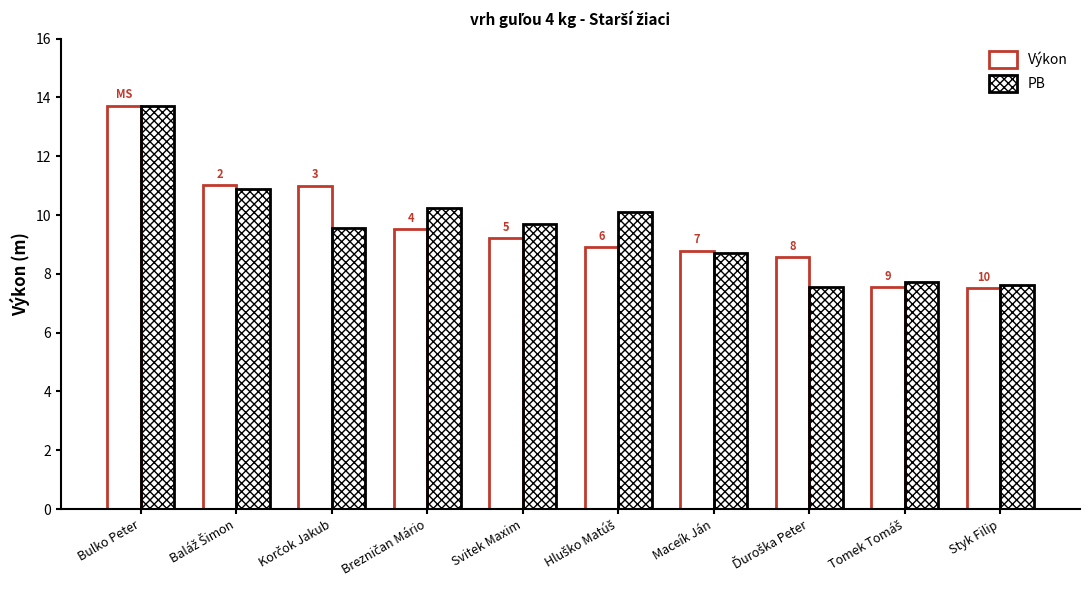

True or false: PB has a value of 16.6 at Hluško Matúš.

False